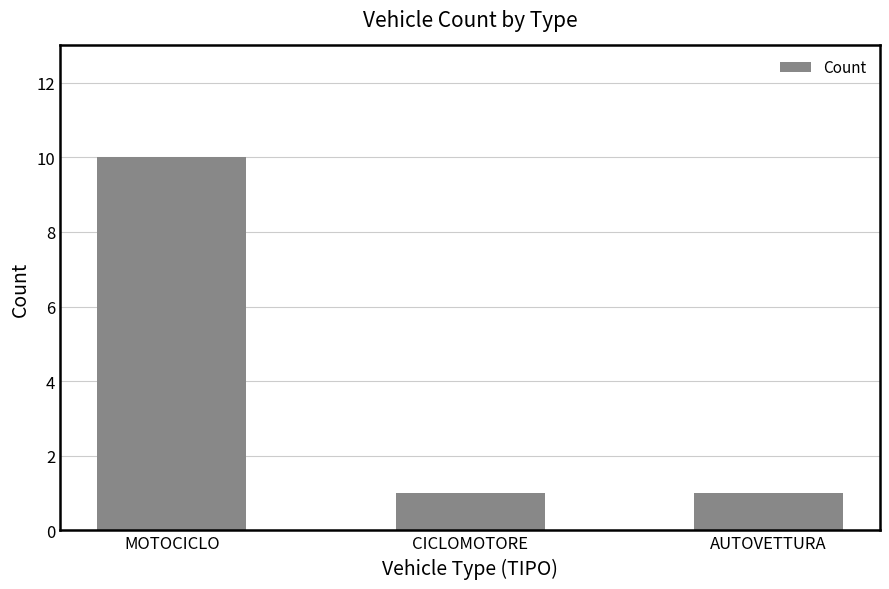

True or false: the data shows 10 at MOTOCICLO.

True